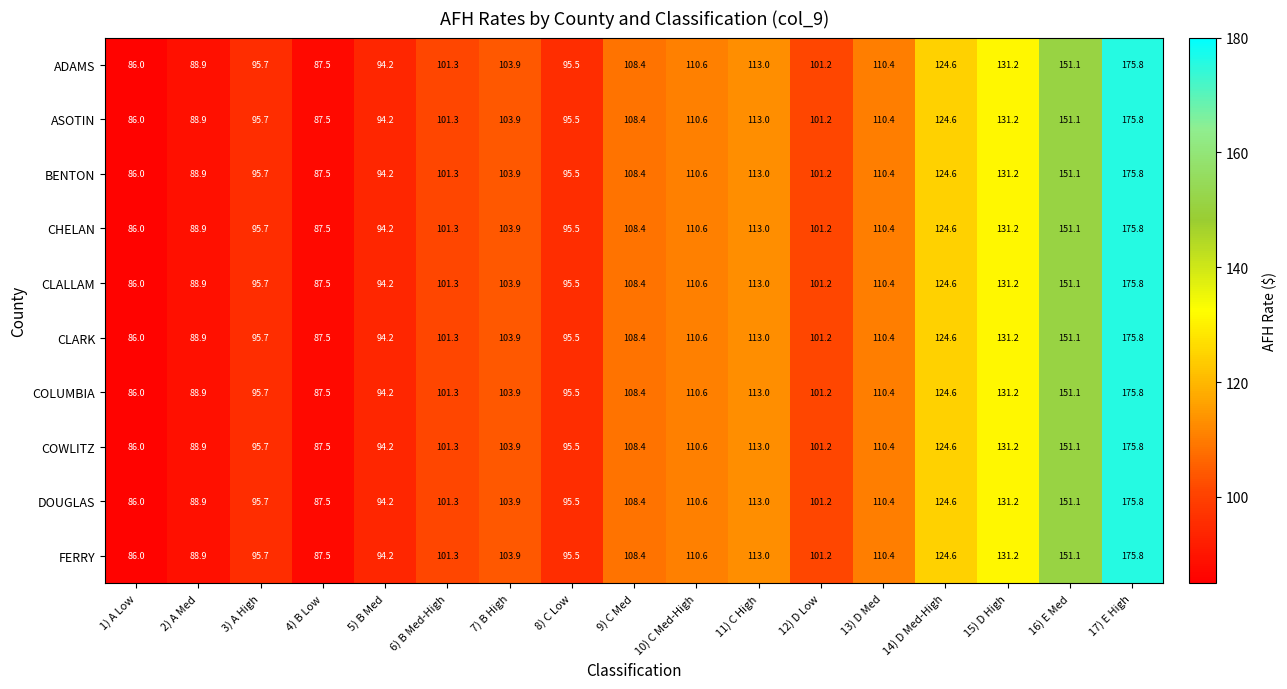

At which category is the sum across all series the highest?

17) E High